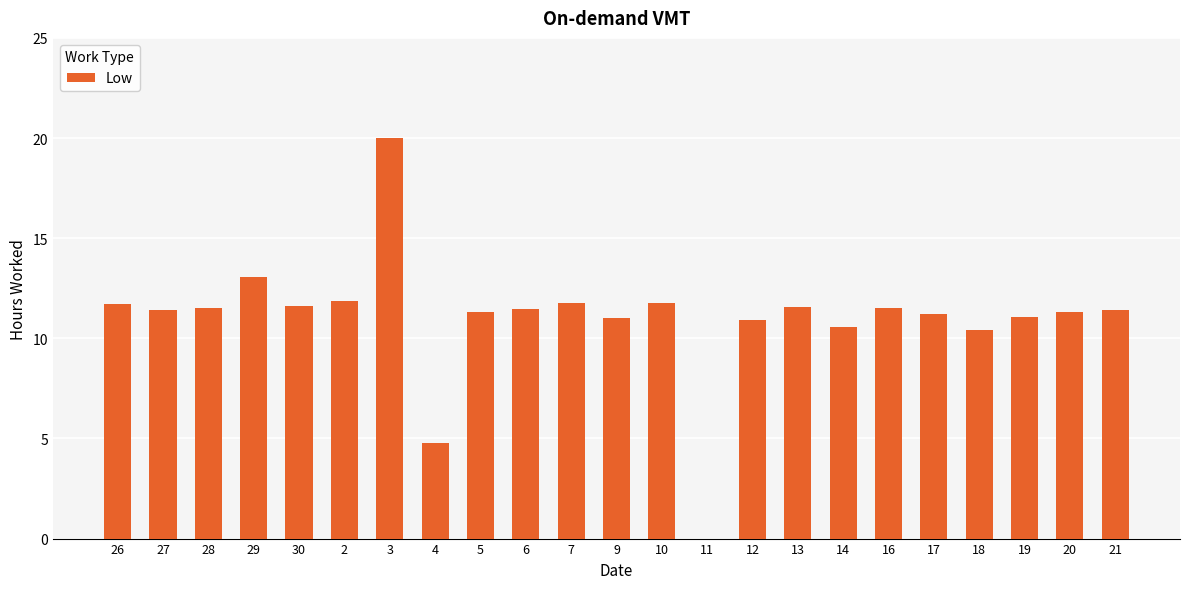

The value at 6 is 11.4. True or false?

True